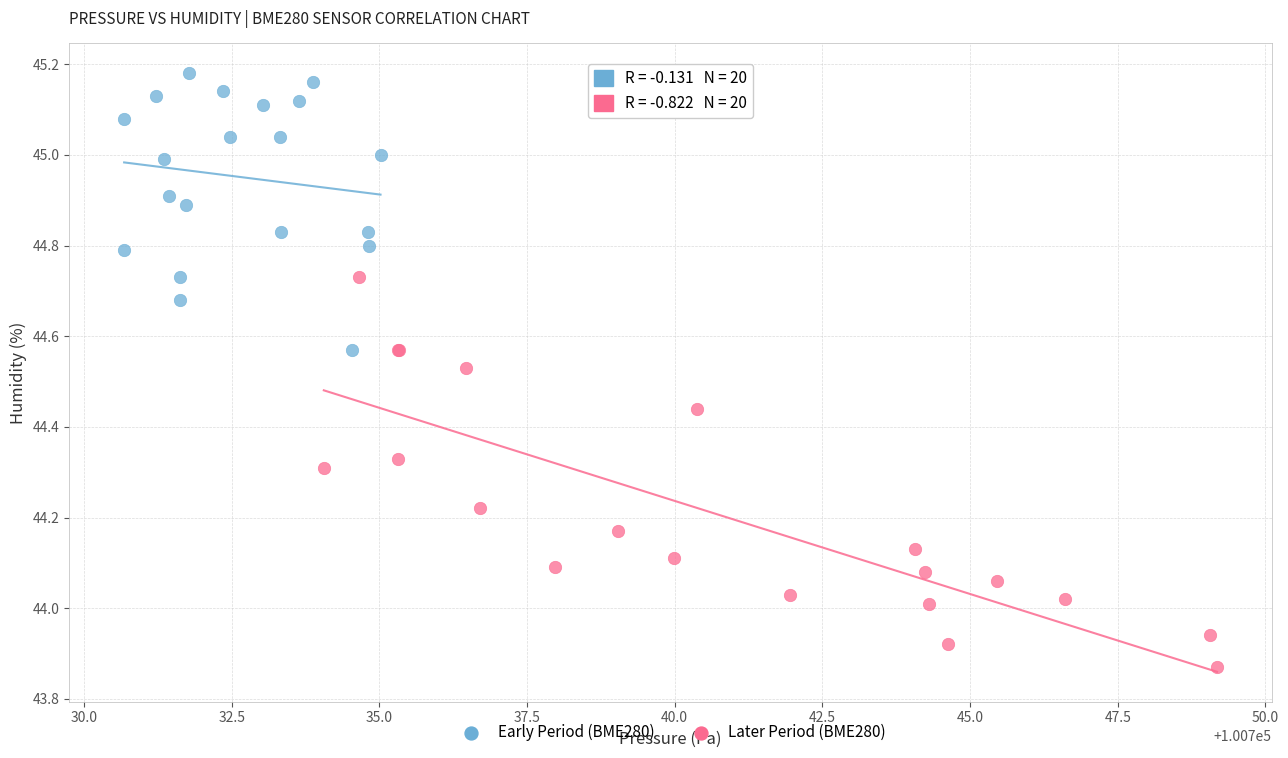

Which series has the widest spread of Y values?

Later Period (BME280)